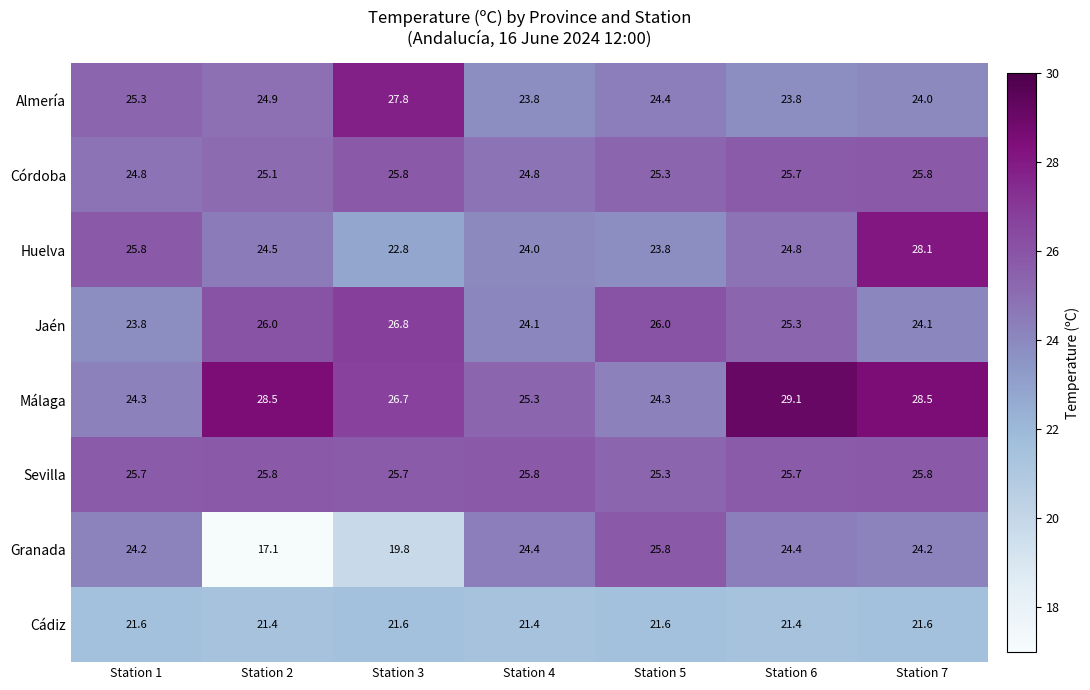

Rank the series at Station 3 from lowest to highest value.

Granada, Cádiz, Huelva, Sevilla, Córdoba, Málaga, Jaén, Almería